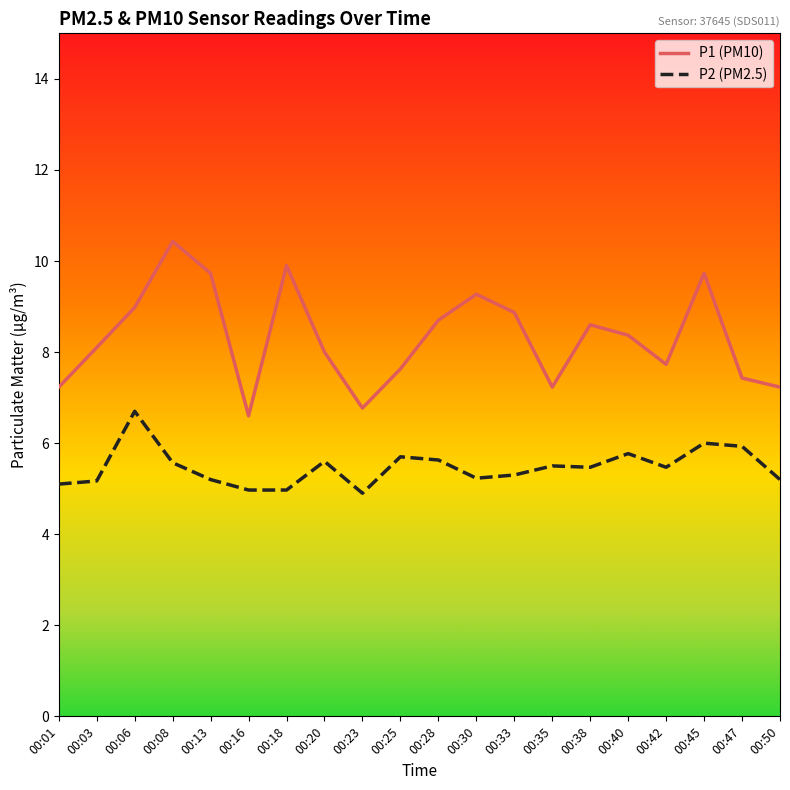

The value of P2 (PM2.5) at 00:42 is 2.8. True or false?

False